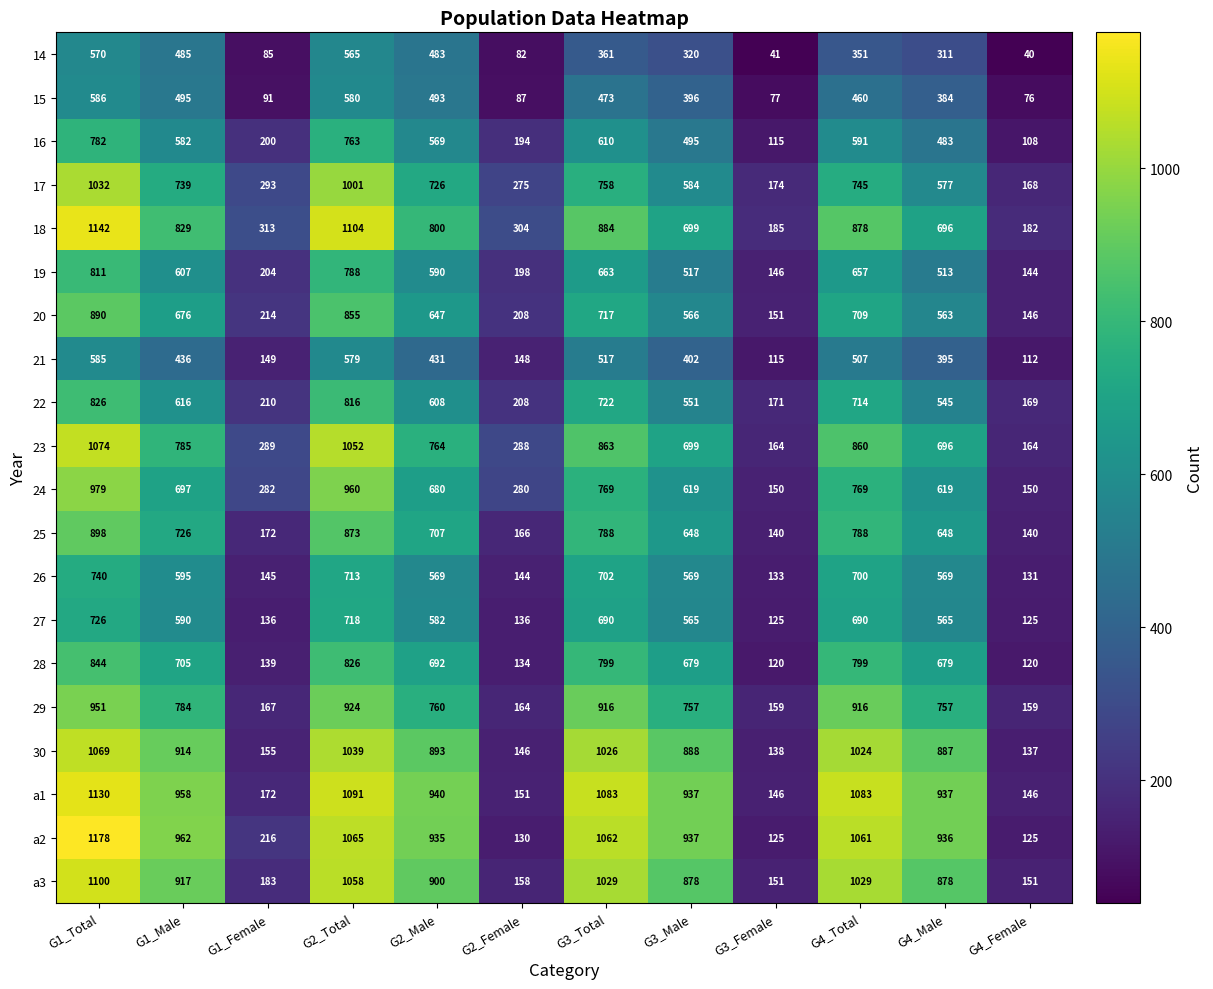

At which category is the sum across all series the highest?

G1_Total